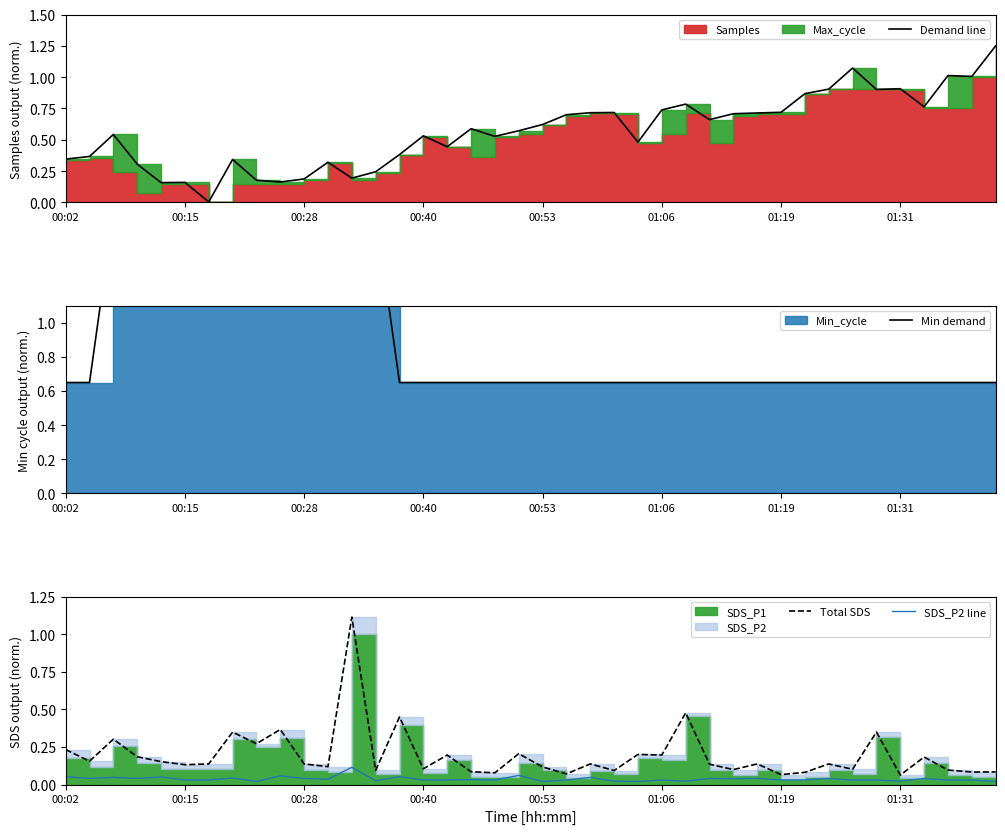

List the series in order of their peak value, highest first.

Min demand, Demand line, Total SDS, SDS_P2 line